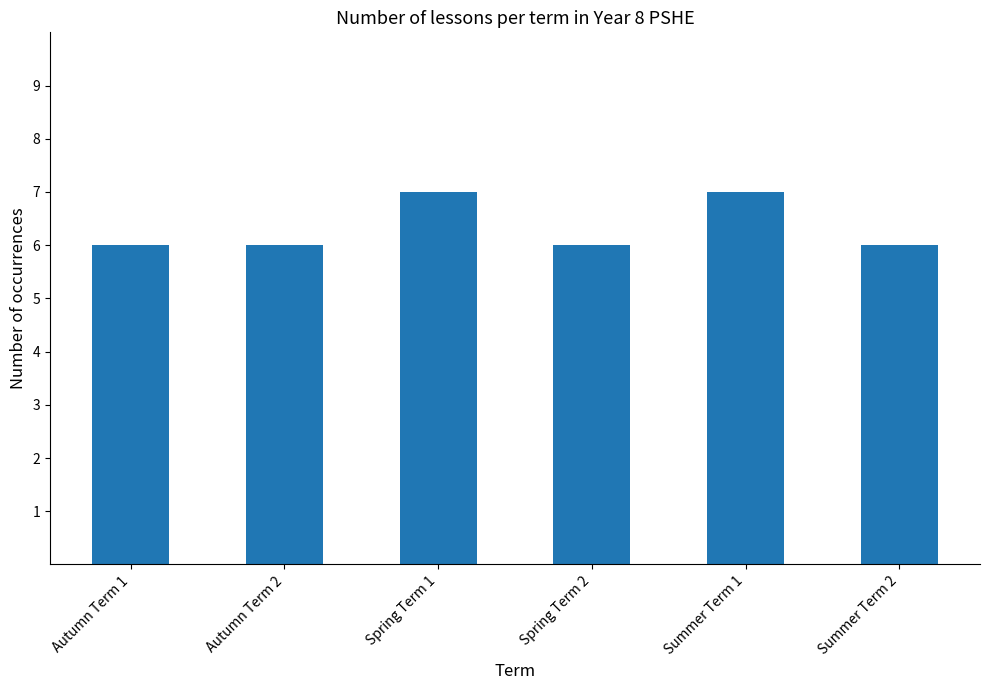

Is it true that the value at Spring Term 2 is 4?

False